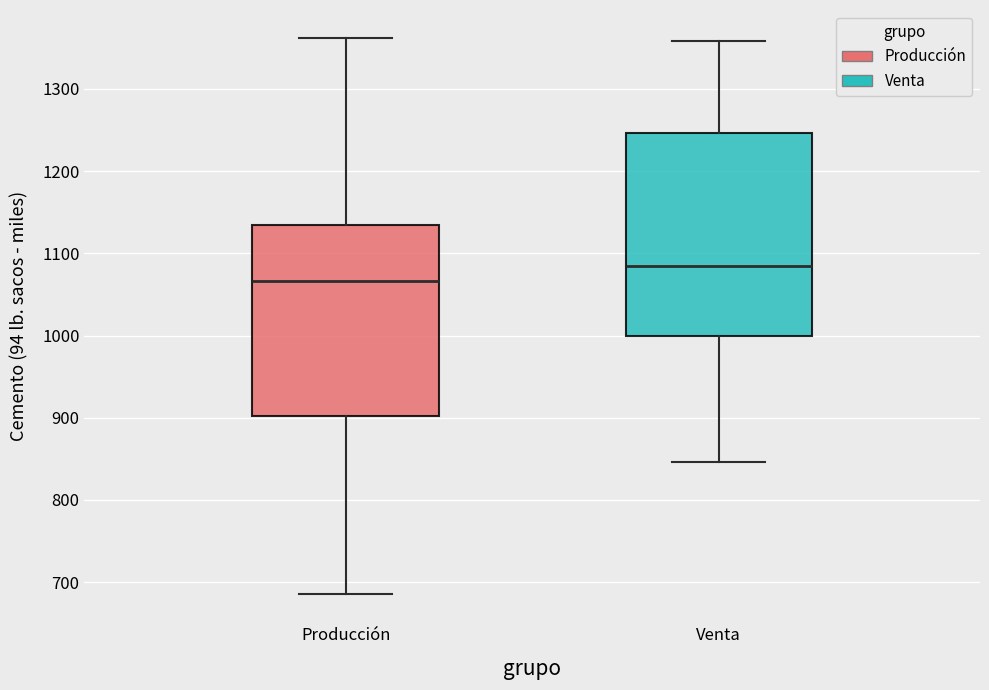

Which box has the lowest median line?

Producción